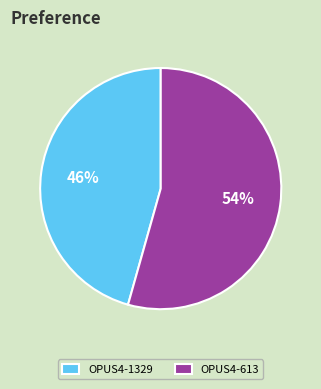

Is the sum of OPUS4-1329 and OPUS4-613 greater than half?

Yes